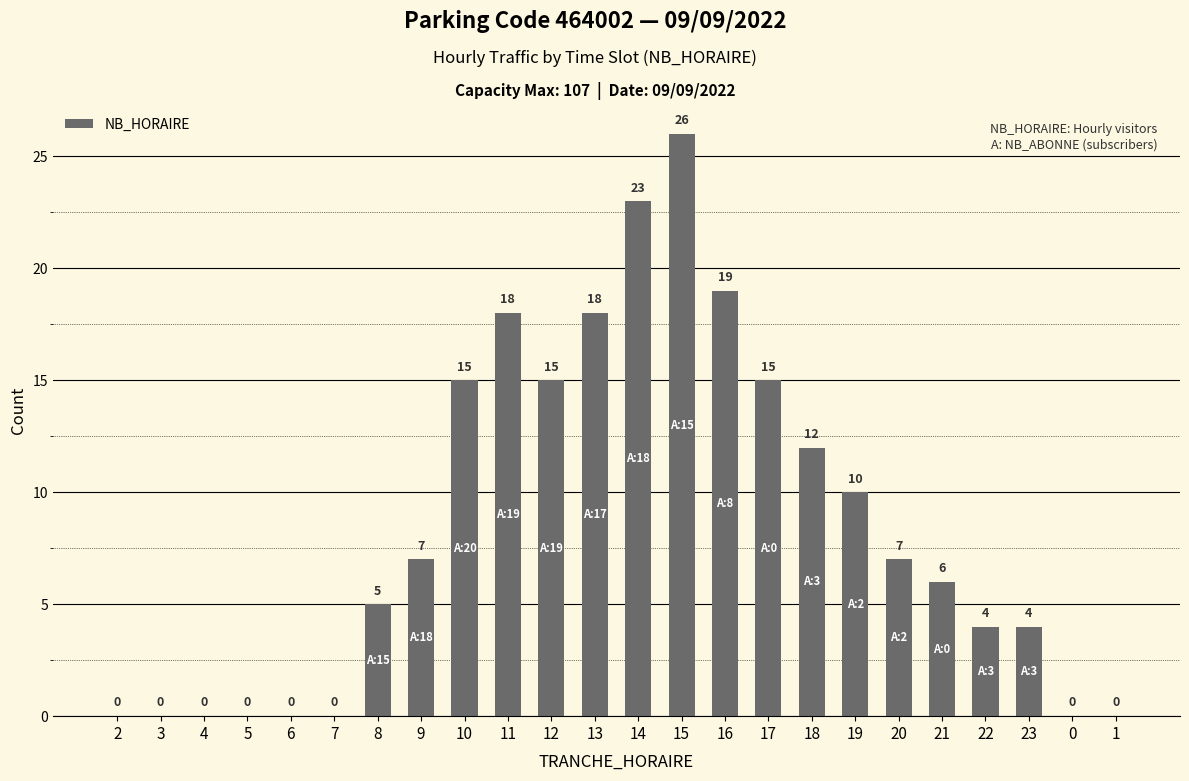

How many distinct data groups are displayed?

1